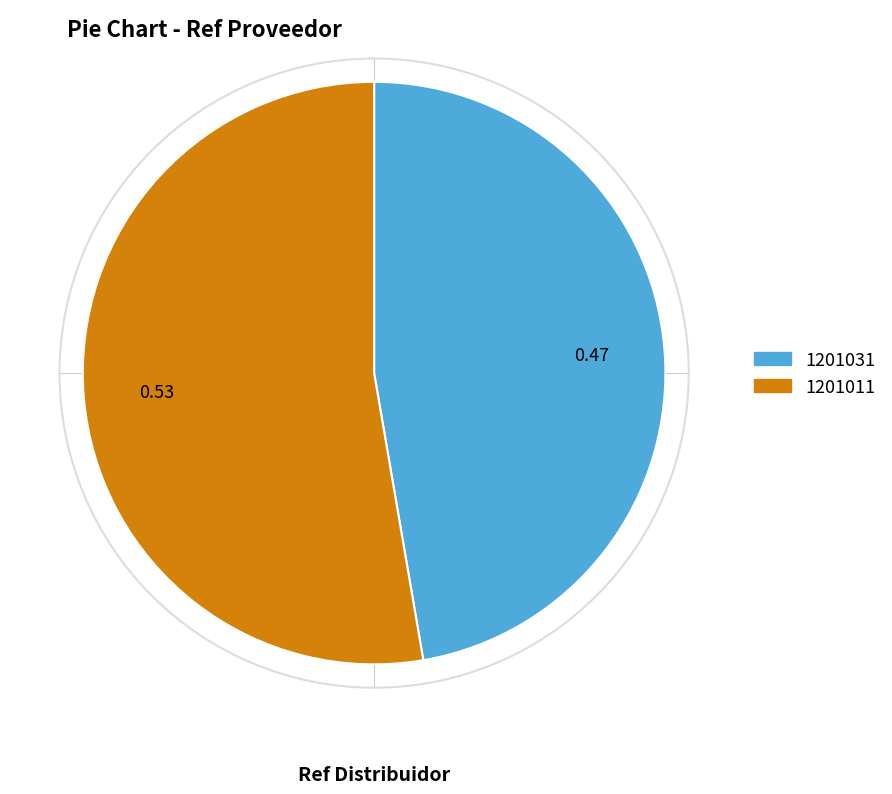

How many slices are in this pie chart?

2